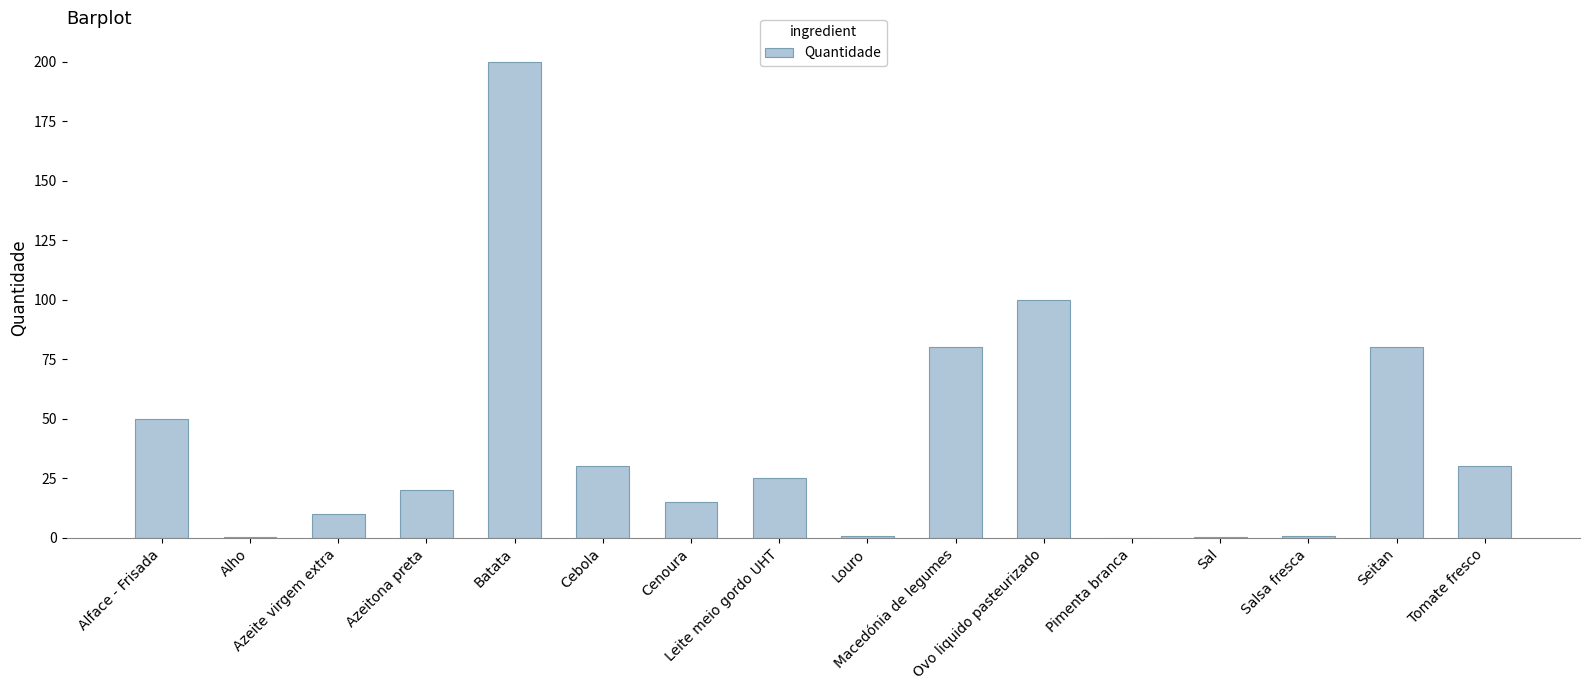

What is the maximum value shown in the chart?

200.0